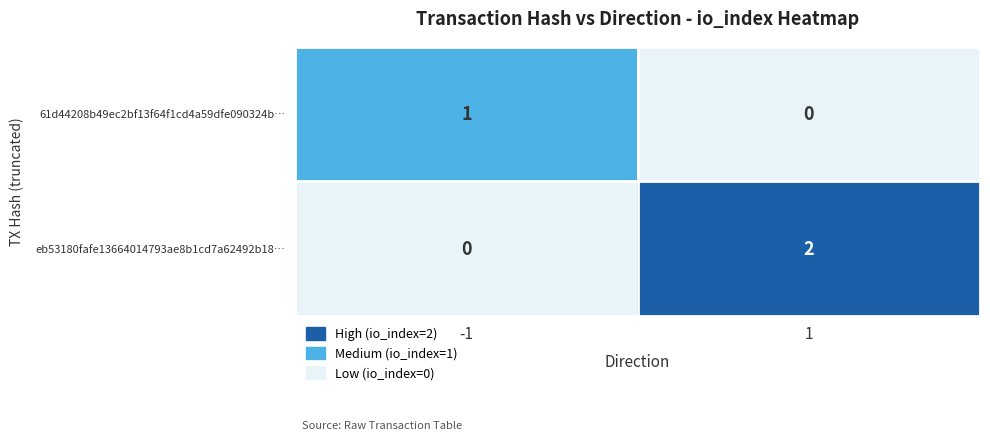

At how many categories does at least one series exceed 0?

2